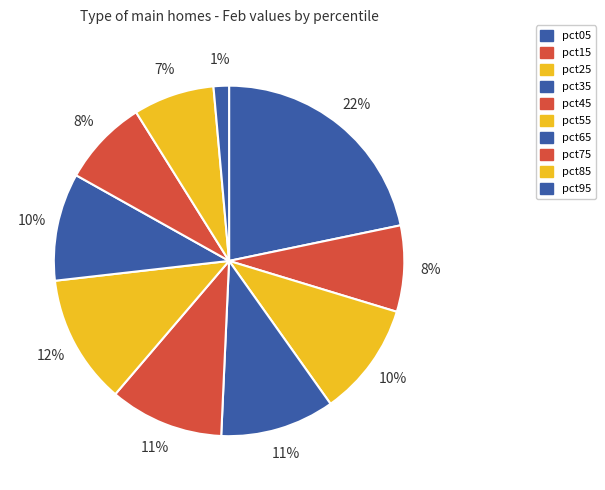

To the nearest percent, what portion does pct35 represent?

11%